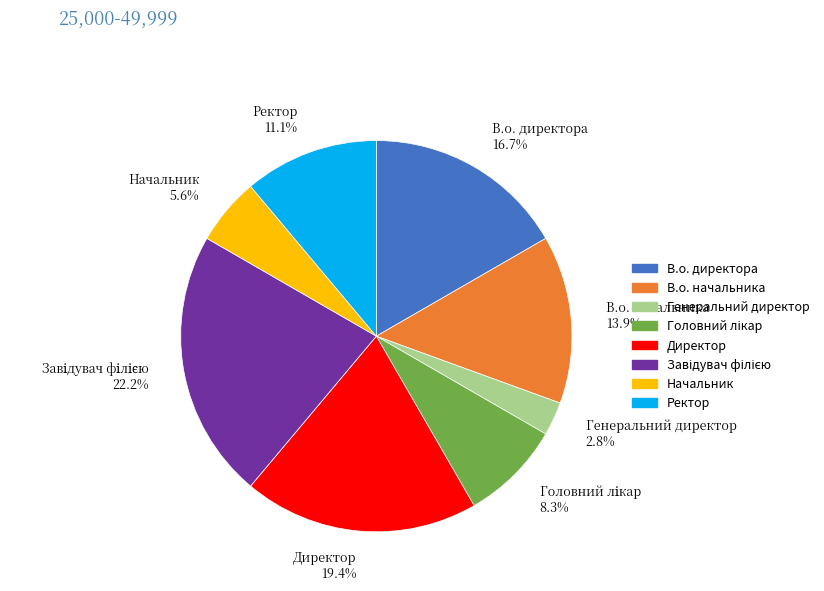

Which has a higher value, В.о. начальника or В.о. директора?

В.о. директора